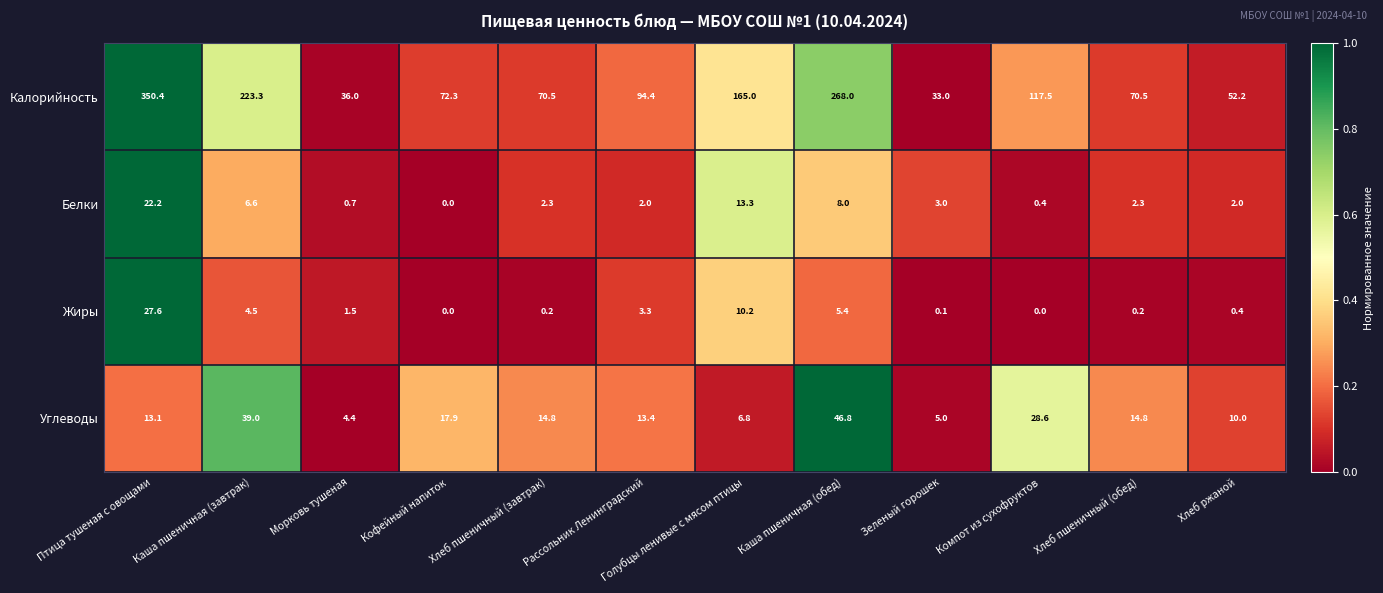

Where does the Жиры series first go above 1?

Птица тушеная с овощами